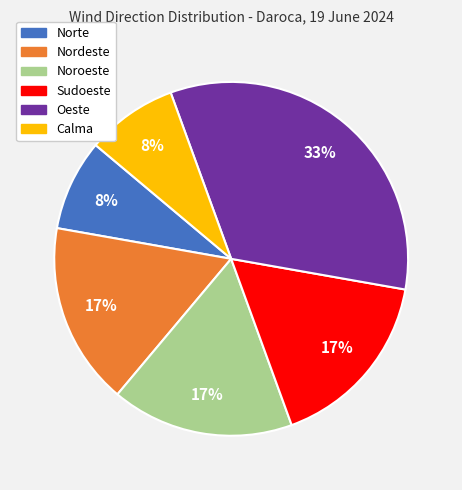

To the nearest percent, what is the average slice percentage?

17%